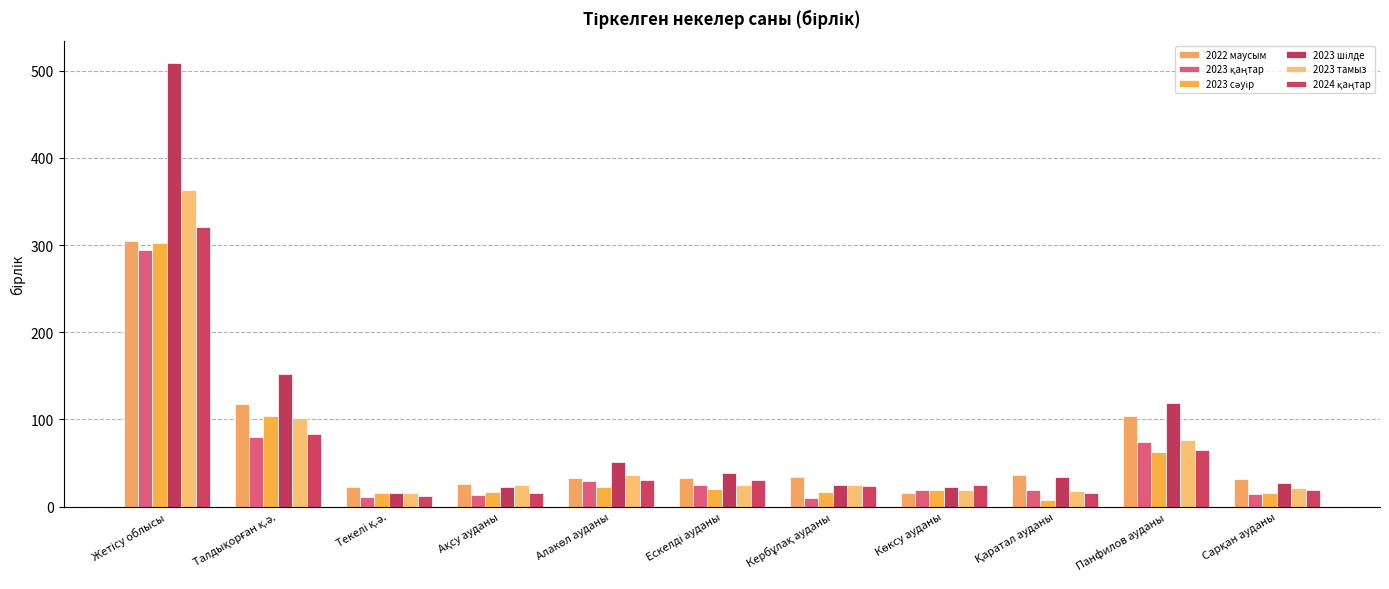

Does the chart contain any negative values?

No